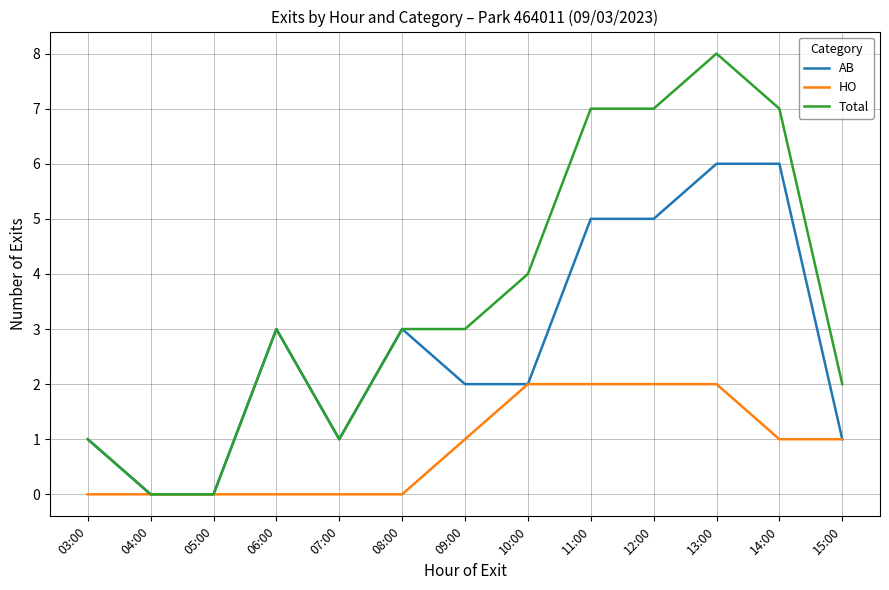

Which series has the largest total across all categories?

Total